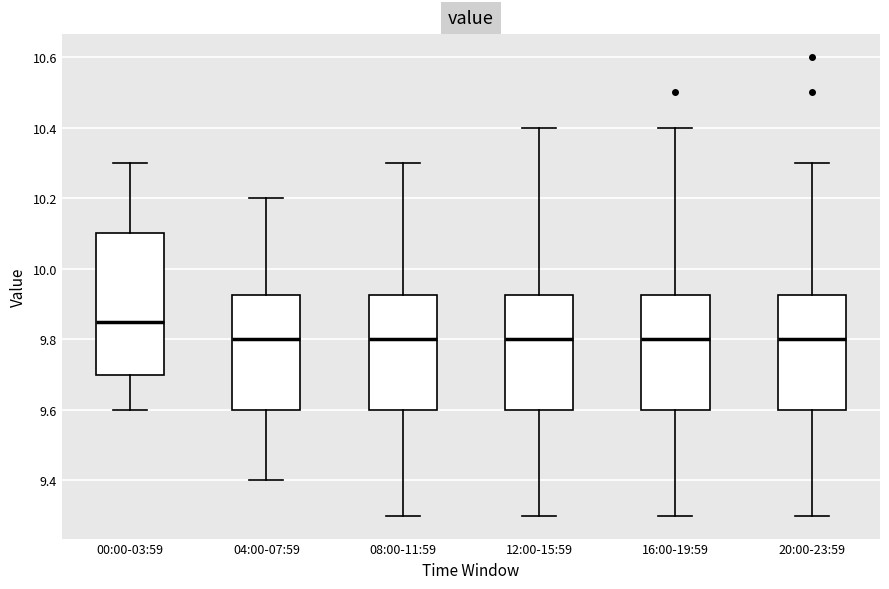

Comparing the boxes themselves (not the whiskers), which one is the tallest?

00:00-03:59